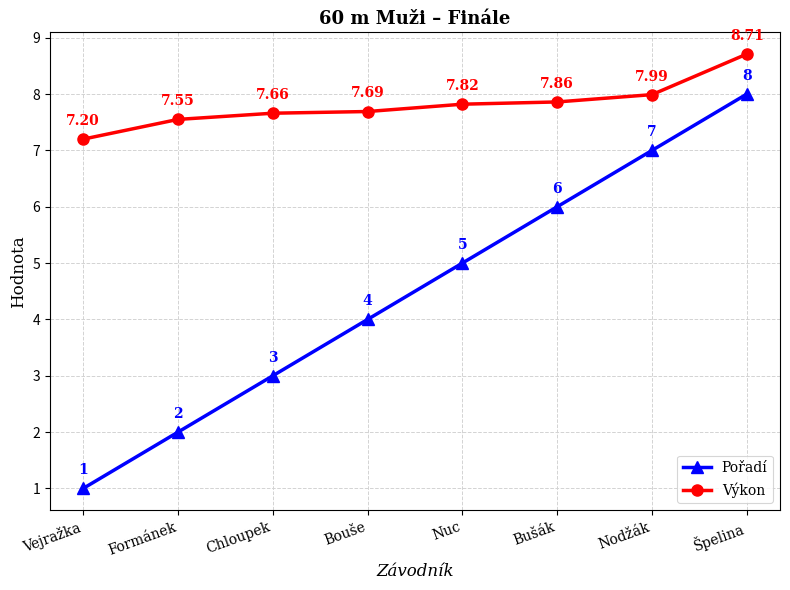

What is the sum of all Pořadí values?

36.0